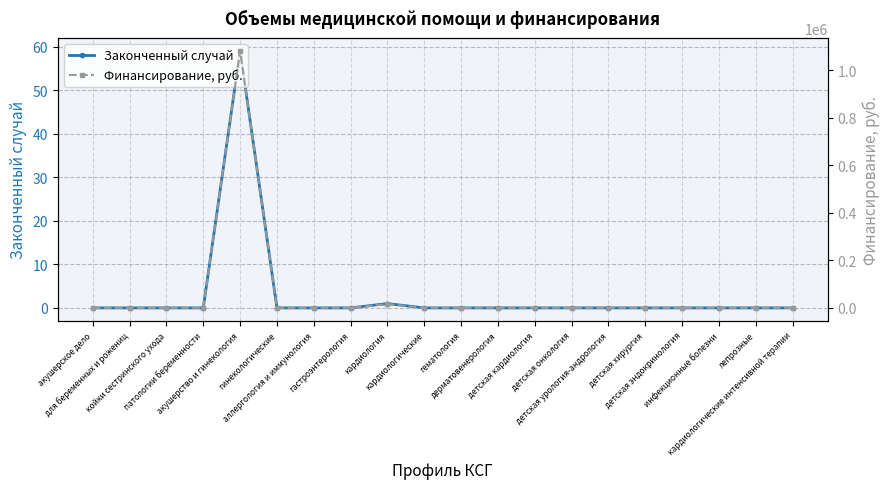

Rank the series at кардиология from highest to lowest value.

Финансирование, руб., Законченный случай